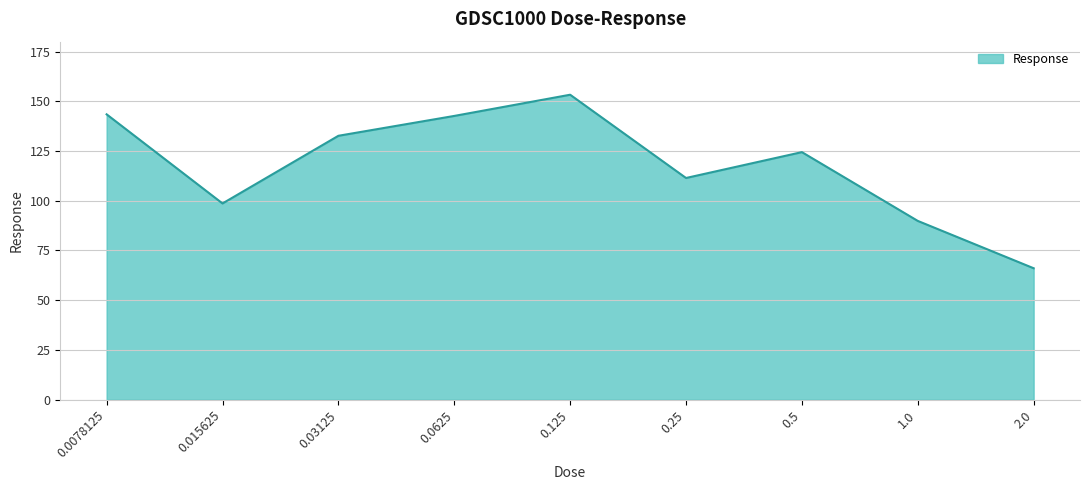

What is the change in value from 0.015625 to 2.0?

-32.6